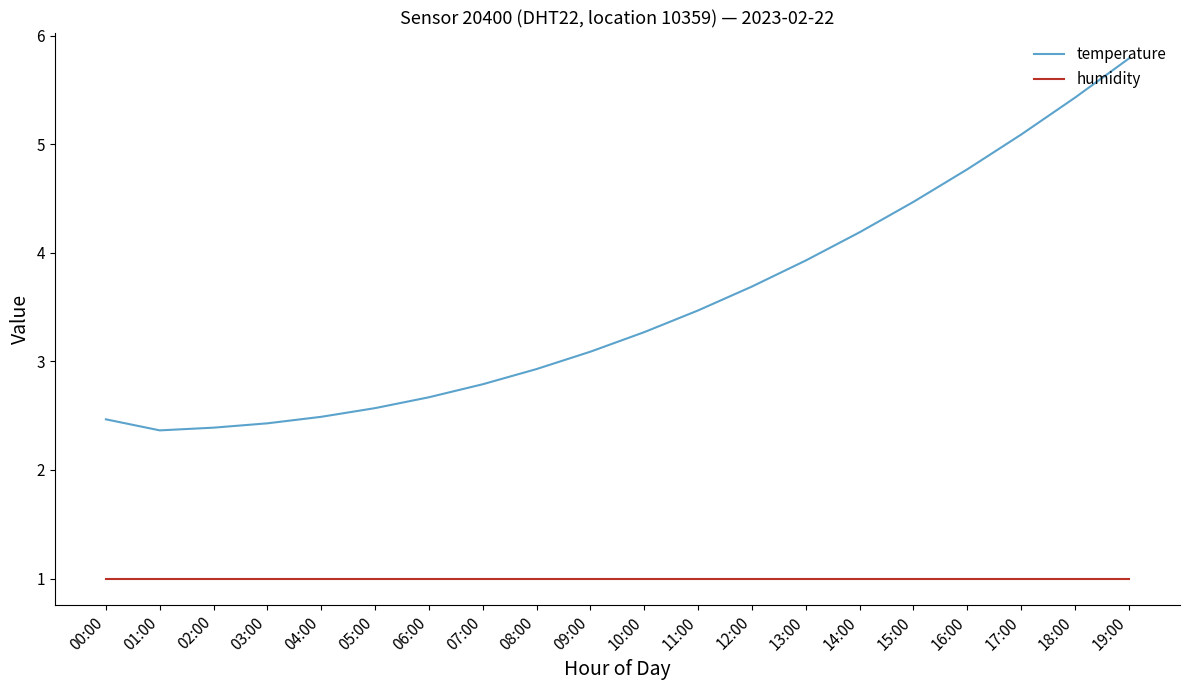

What is the difference between the highest and lowest values at 05:00?

1.6